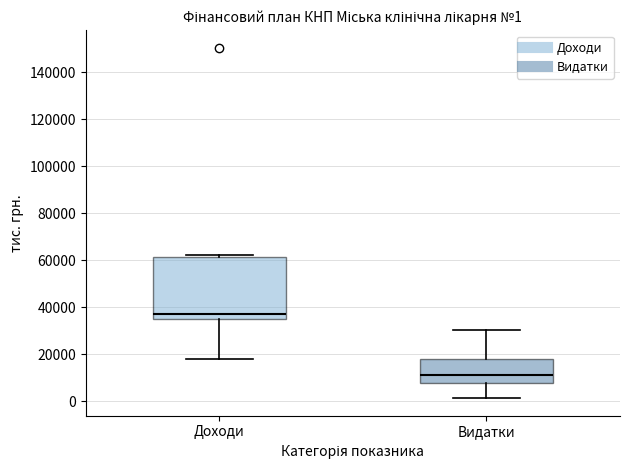

Which box is the tallest, from its lower edge to its upper edge?

Доходи